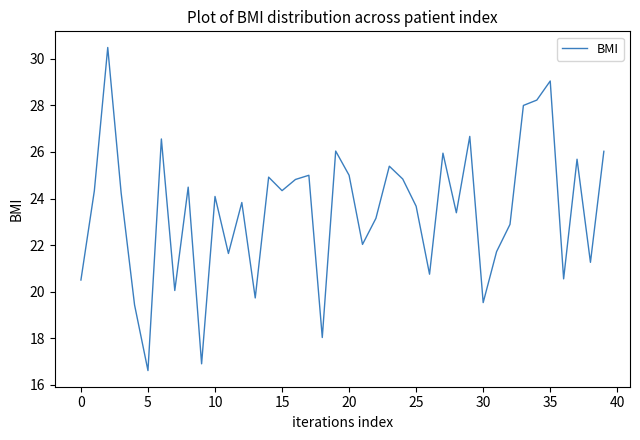

What is the smallest value displayed?

16.6